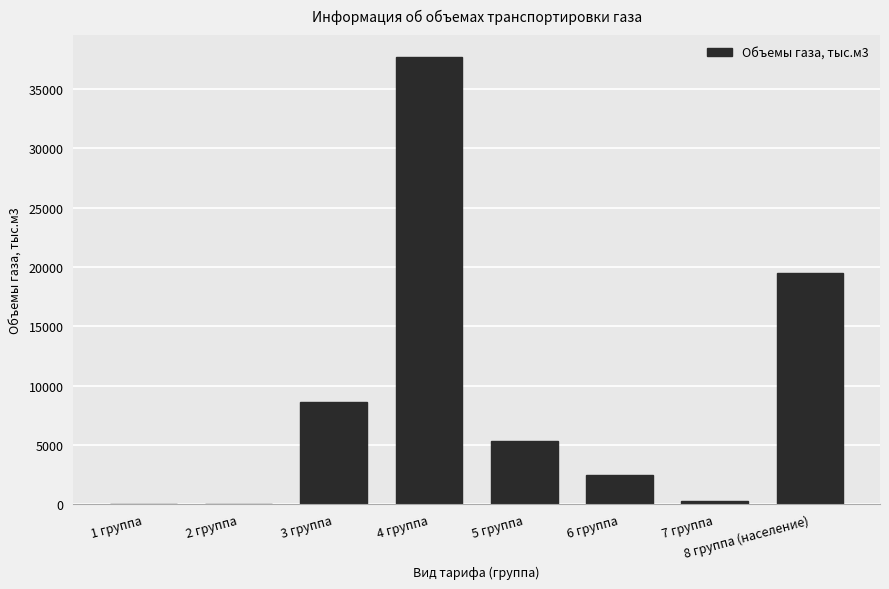

True or false: the data shows 8583.4 at 3 группа.

True